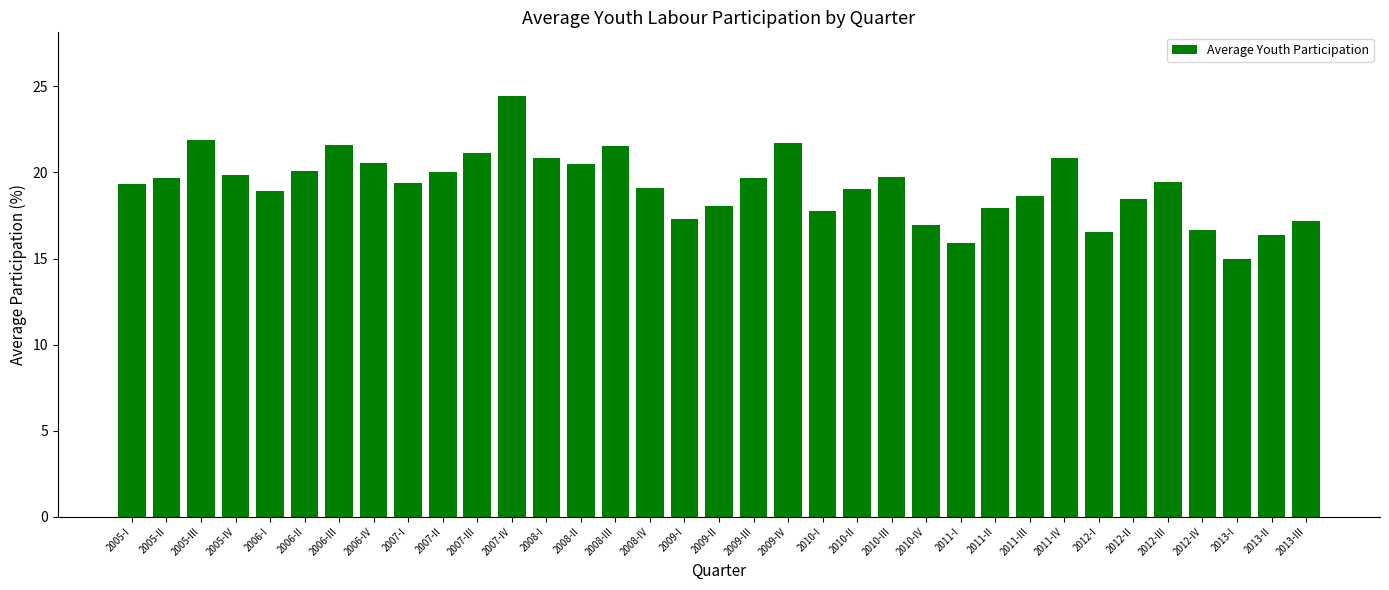

Which category has the lowest value across all series?

2013-I